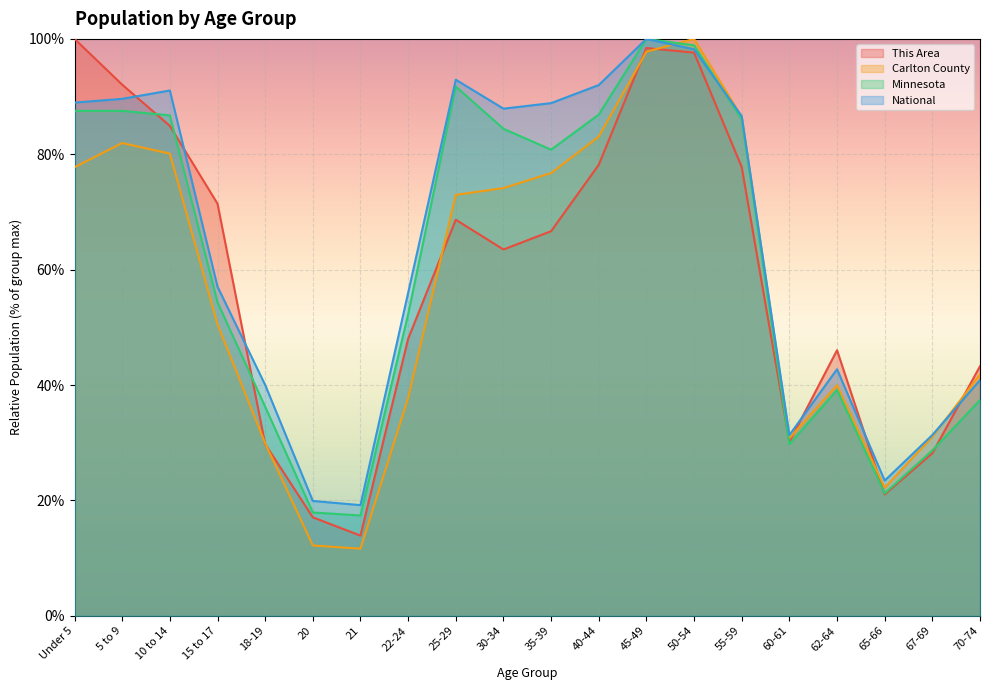

At which category is the sum across all series the highest?

45-49